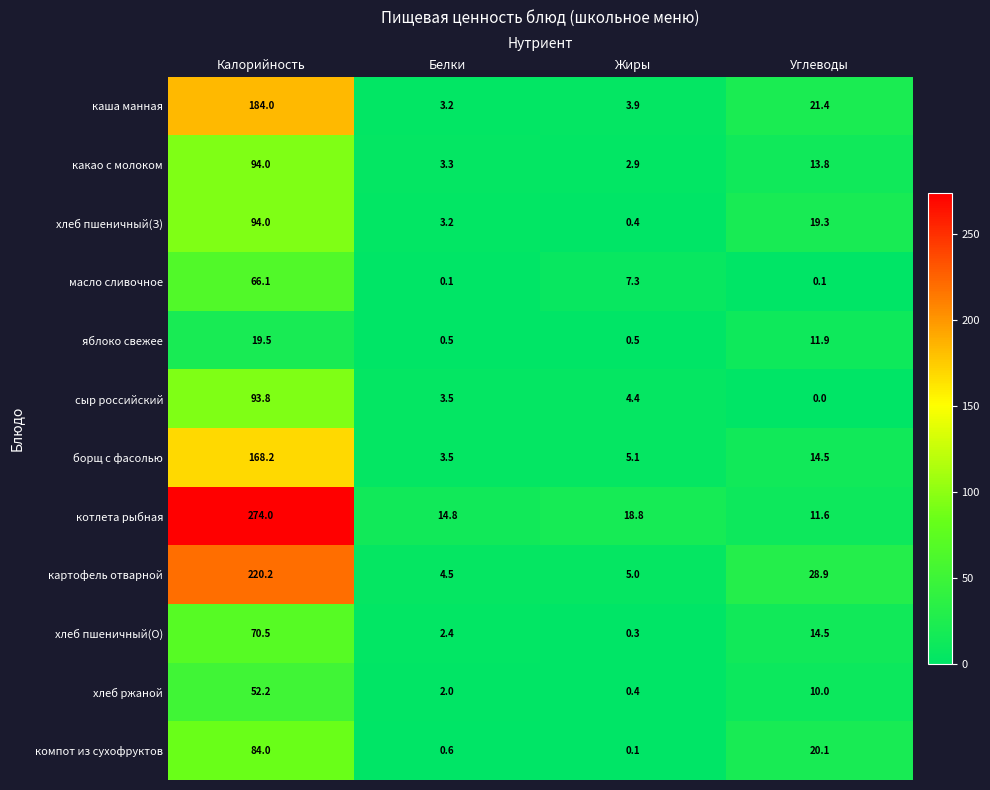

What is the difference between the second highest and second lowest values in the яблоко свежее series?

11.4